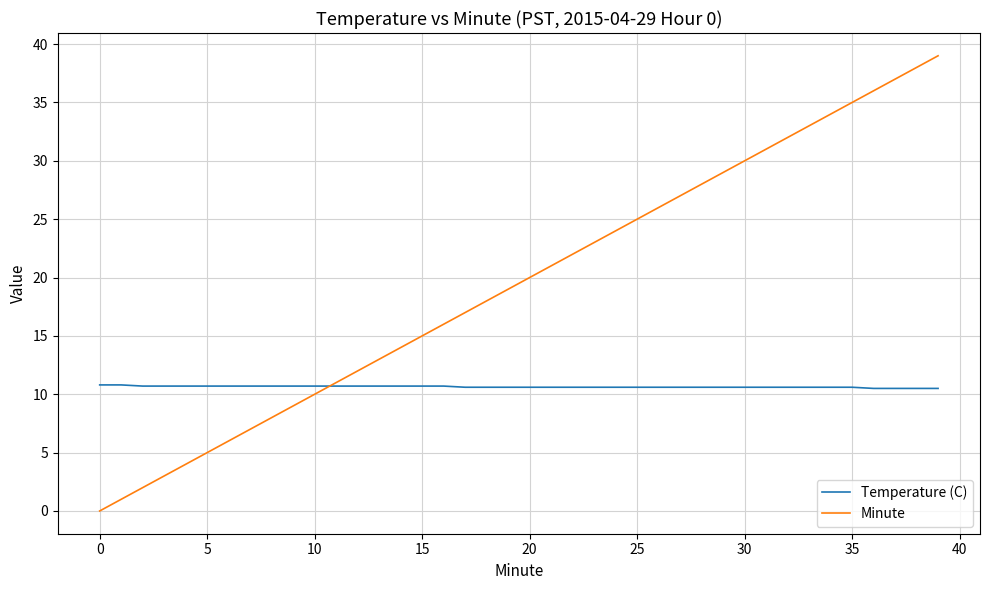

What is the minimum value for Temperature (C)?

10.5